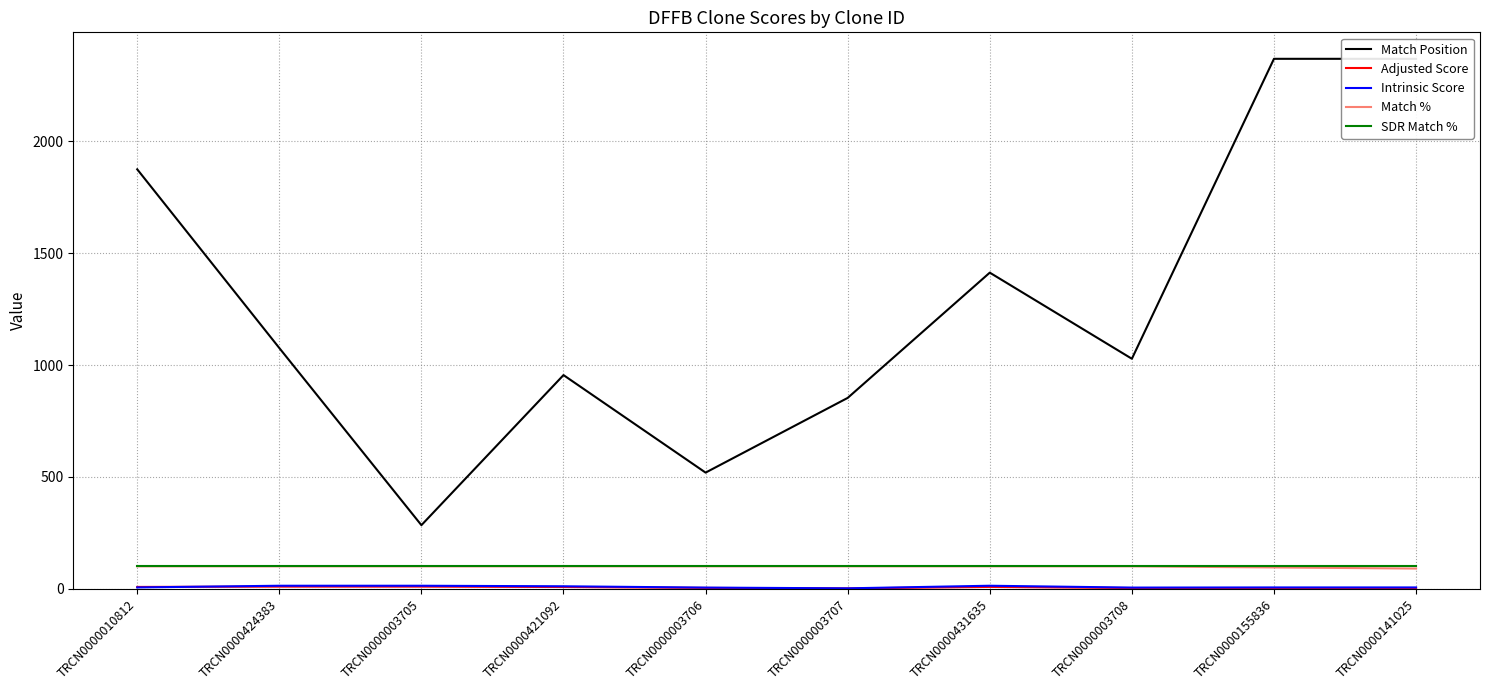

What position from the left is TRCN0000424383?

2